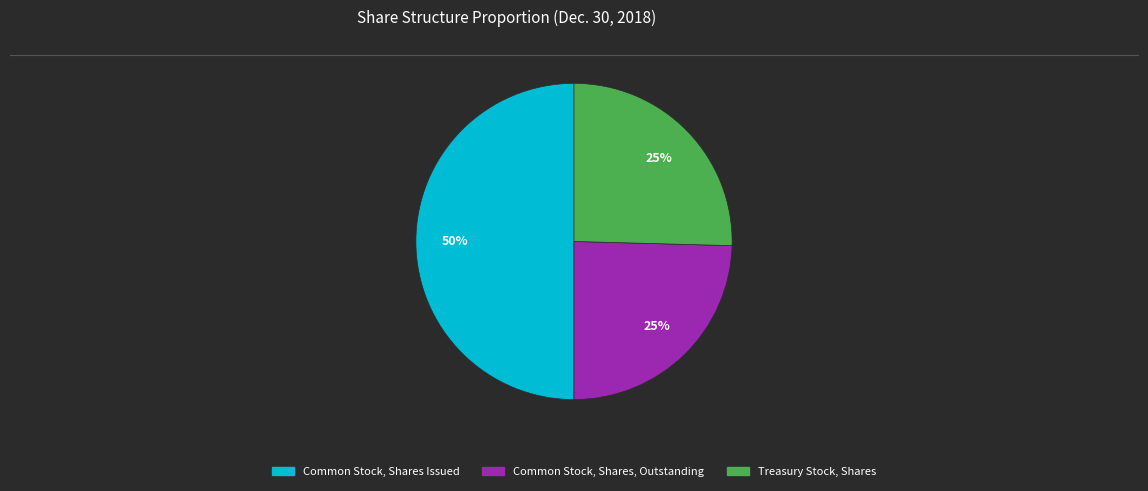

True or false: Treasury Stock, Shares accounts for 38% of the total.

False